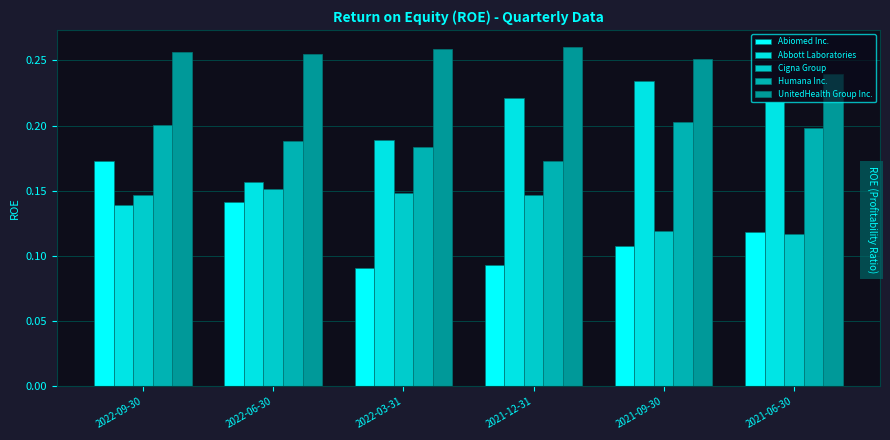

At which label is UnitedHealth Group Inc. closest to 0?

2021-06-30